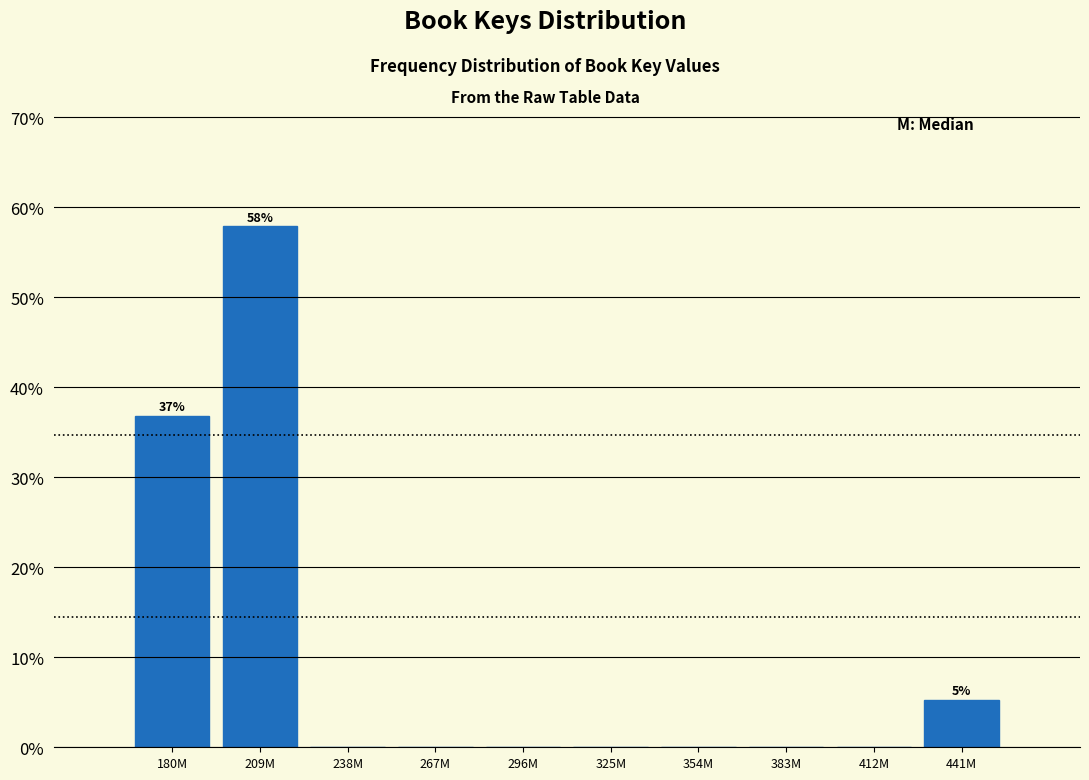

Reading left to right, list all the values displayed in this chart.

180M=36.8	209M=57.9	238M=0.0	267M=0.0	296M=0.0	325M=0.0	354M=0.0	383M=0.0	412M=0.0	441M=5.3